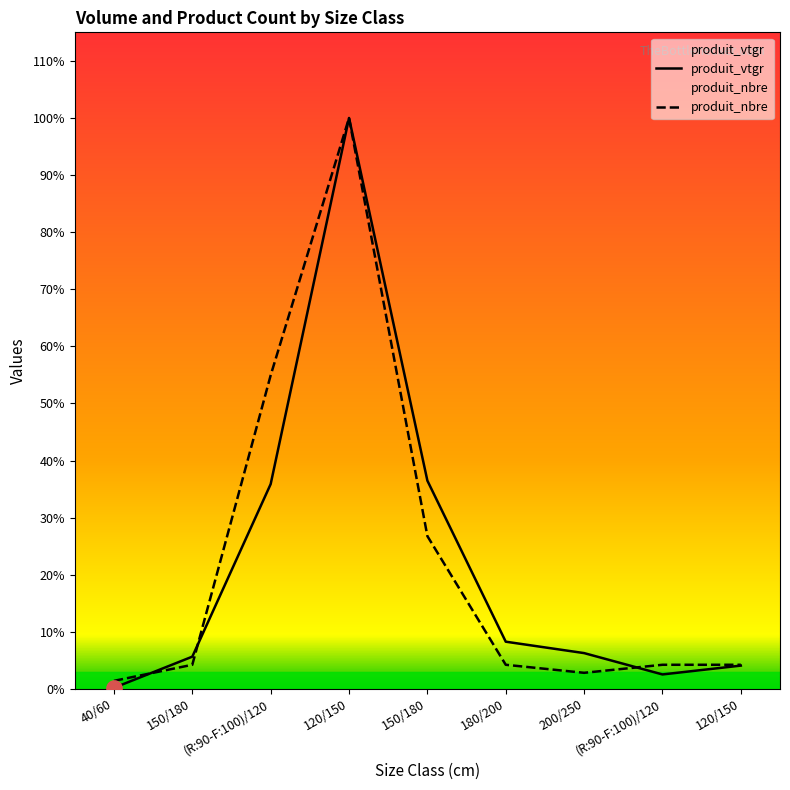

At which category does produit_vtgr reach its first local peak?

120/150